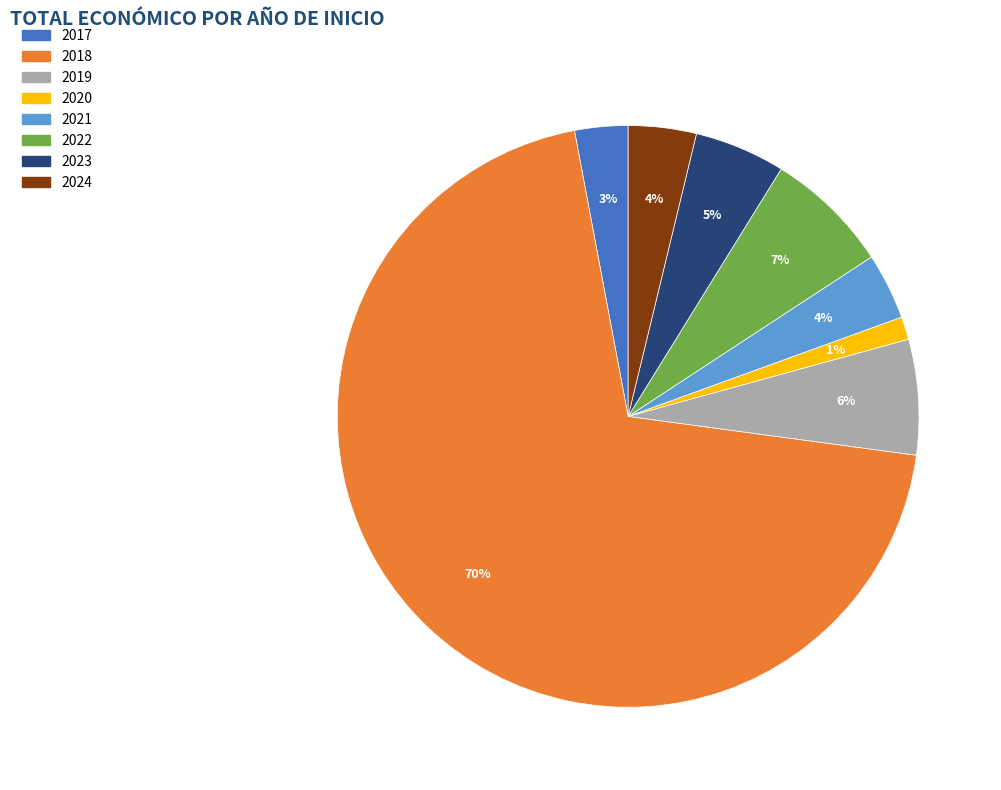

How many segments does this pie chart have?

8